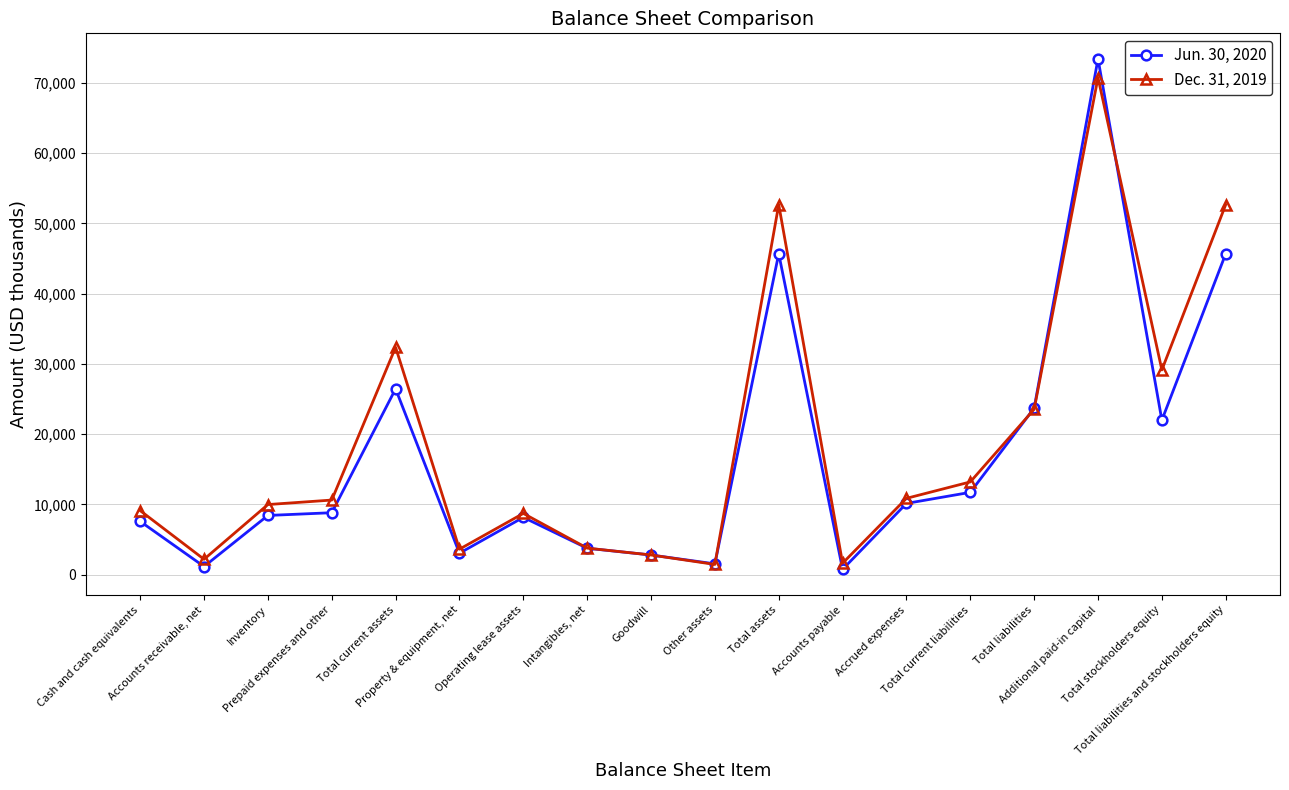

Which series has the largest total across all categories?

Dec. 31, 2019